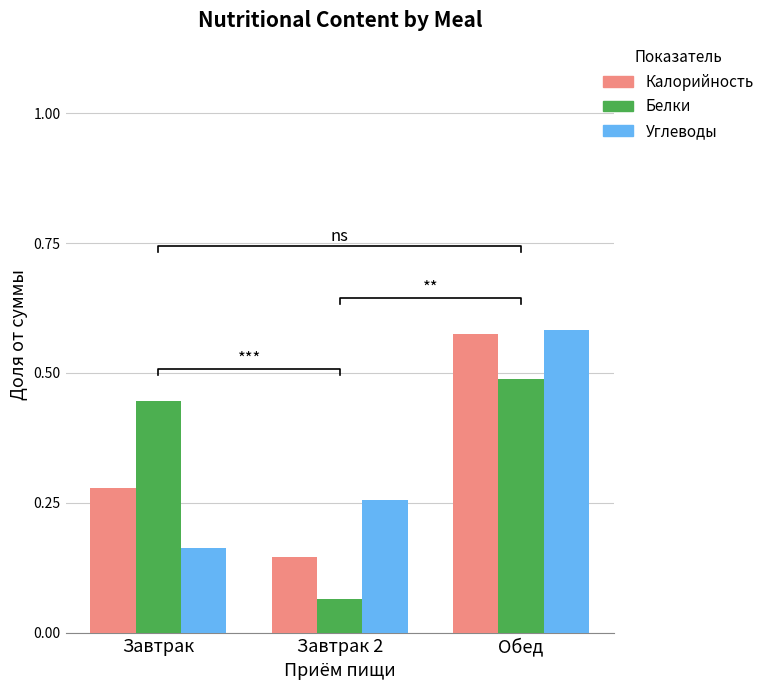

What is the sum of the Белки values at Завтрак and Завтрак 2?

0.5